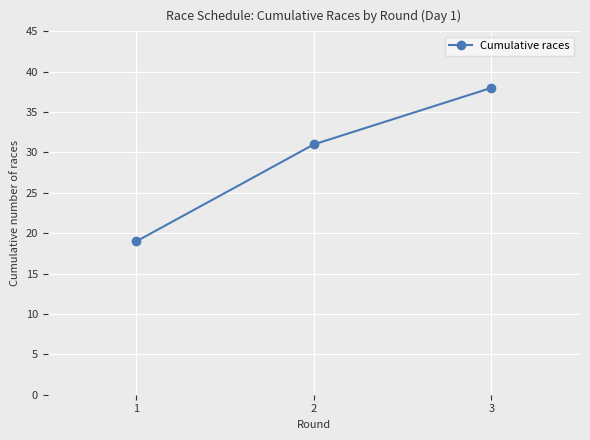

True or false: the data shows 50 at 2.

False